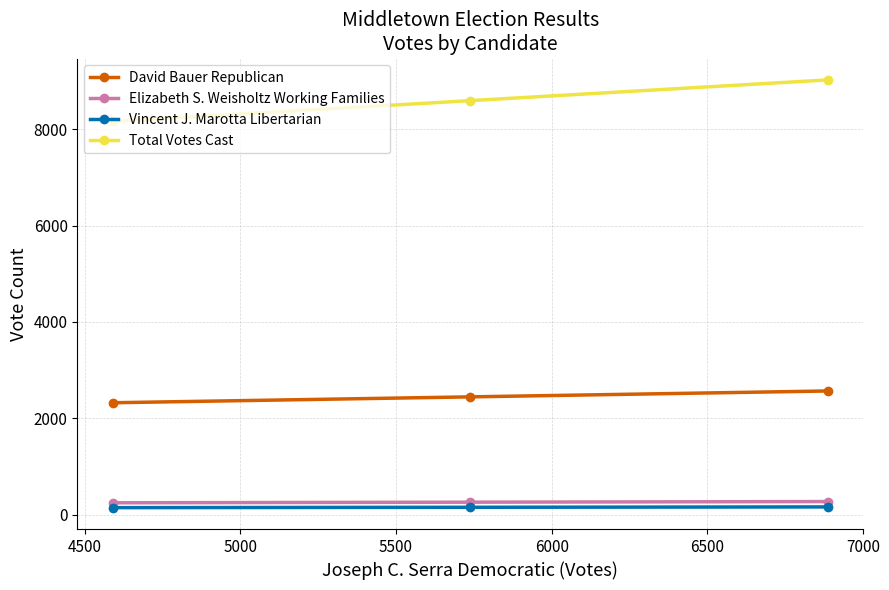

What is the average value of the Vincent J. Marotta Libertarian series?

152.0